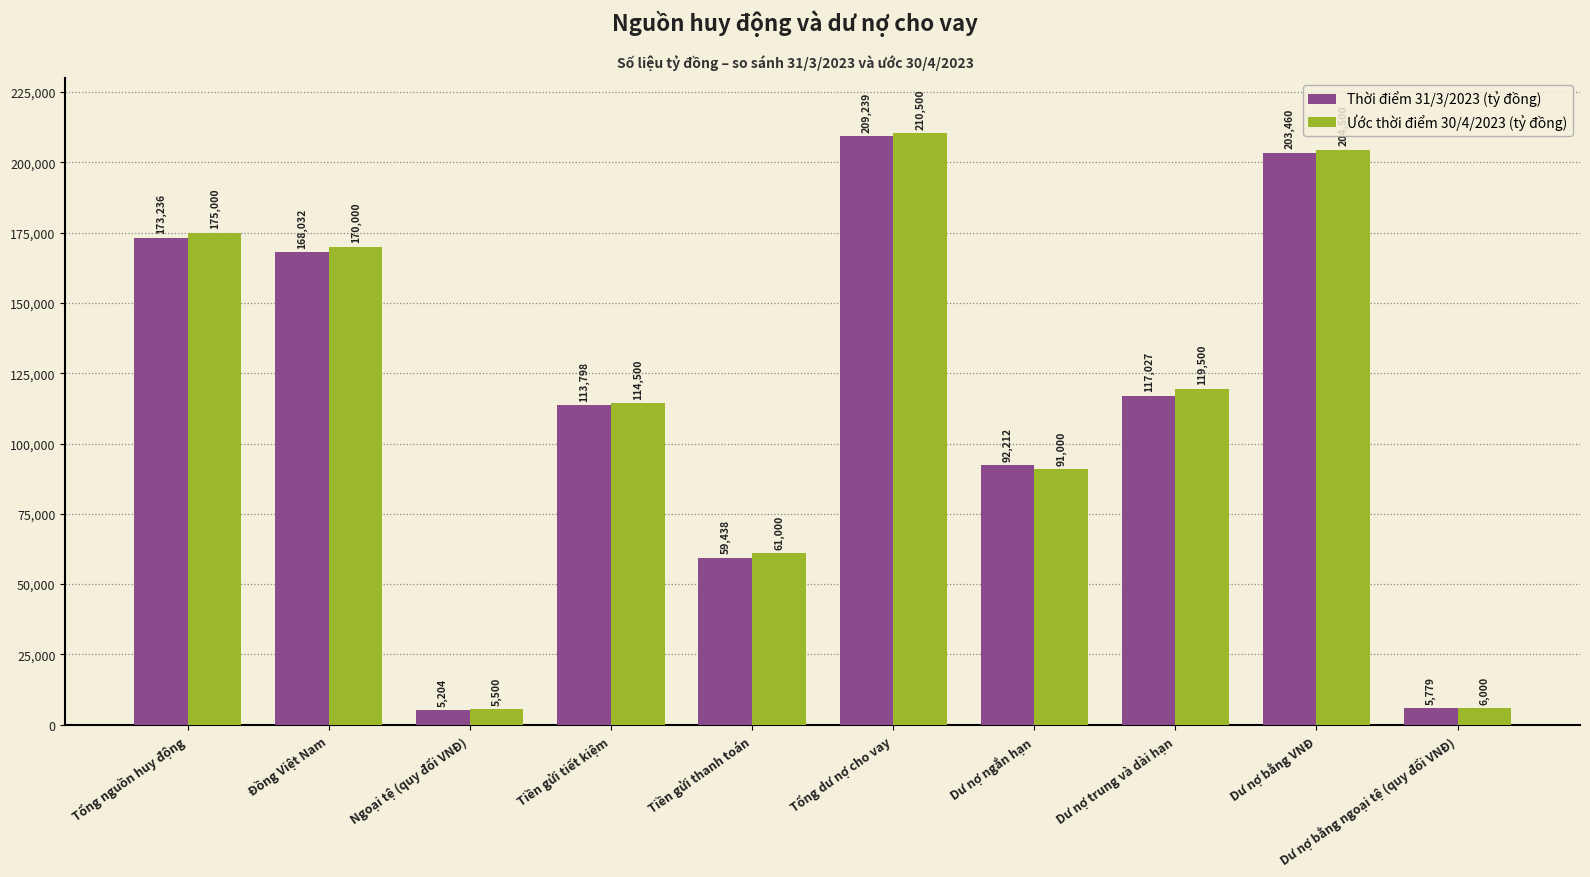

At Dư nợ bằng ngoại tệ (quy đổi VNĐ), list the series in order from largest to smallest.

Ước thời điểm 30/4/2023 (tỷ đồng), Thời điểm 31/3/2023 (tỷ đồng)